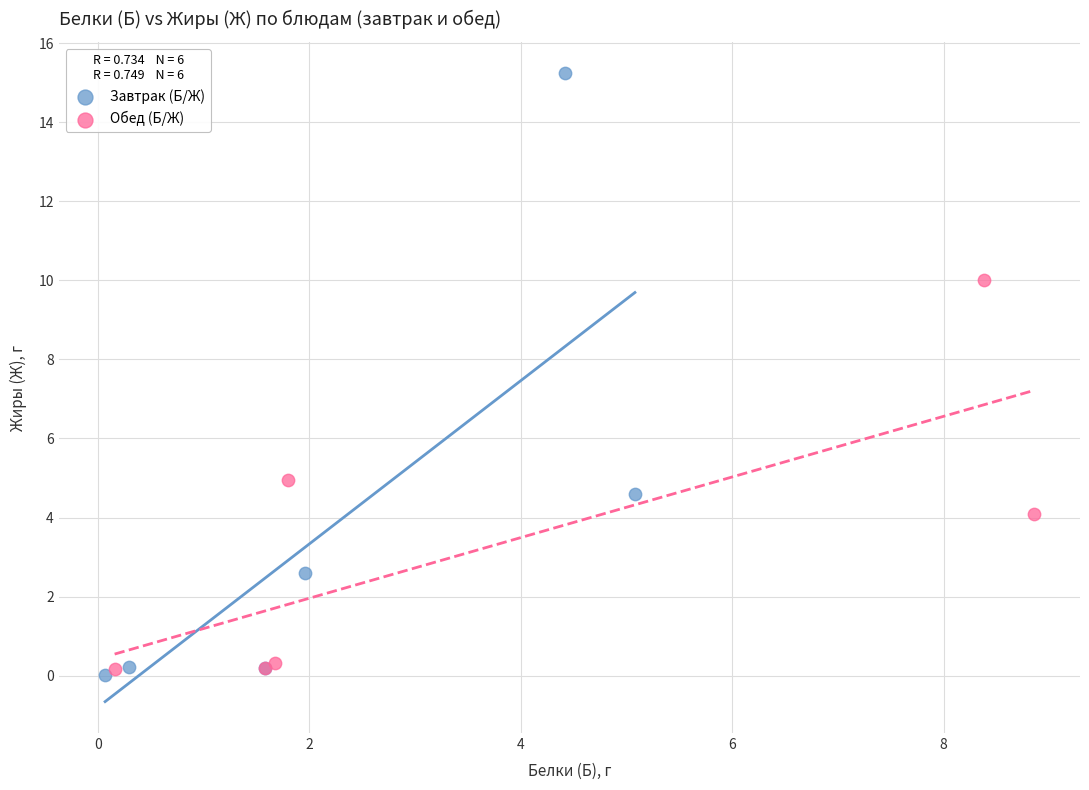

Which series reaches the maximum Y coordinate?

Завтрак (Б/Ж)